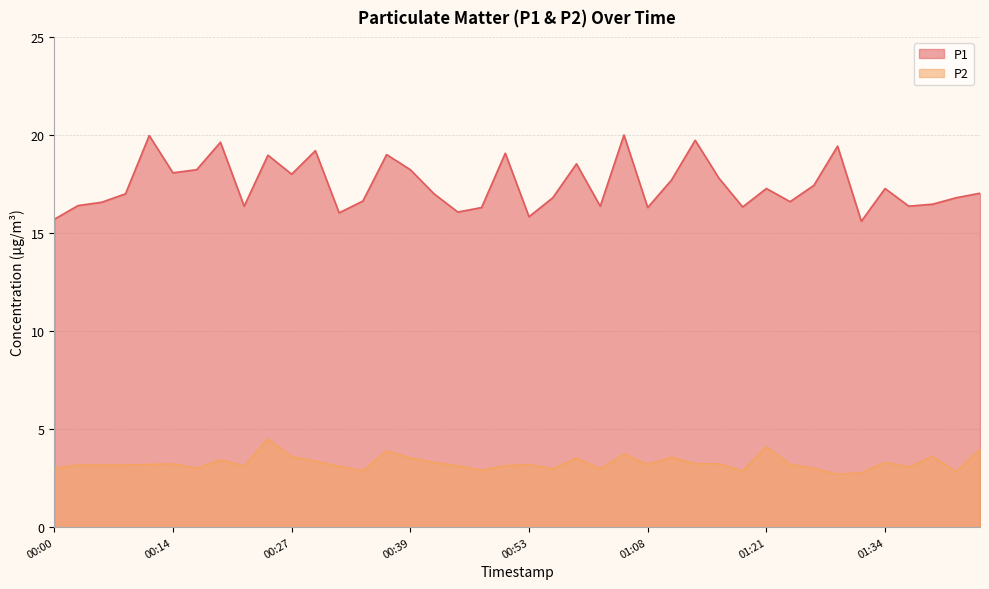

Rank the series by their average value, from lowest to highest.

P2, P1